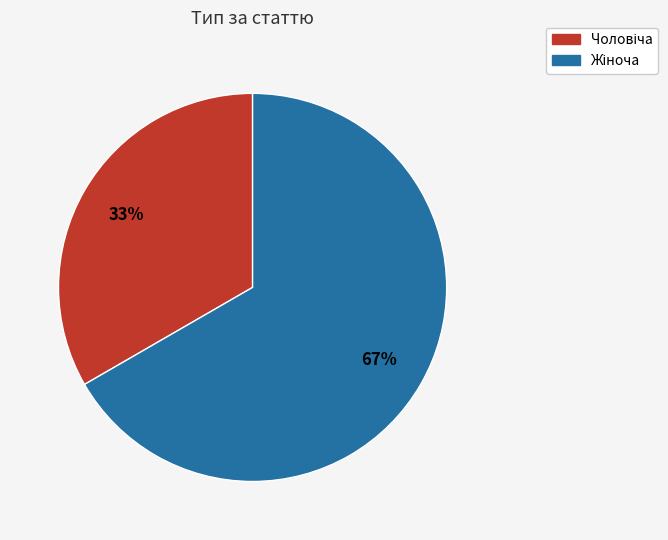

Is there a majority slice in this chart?

Yes